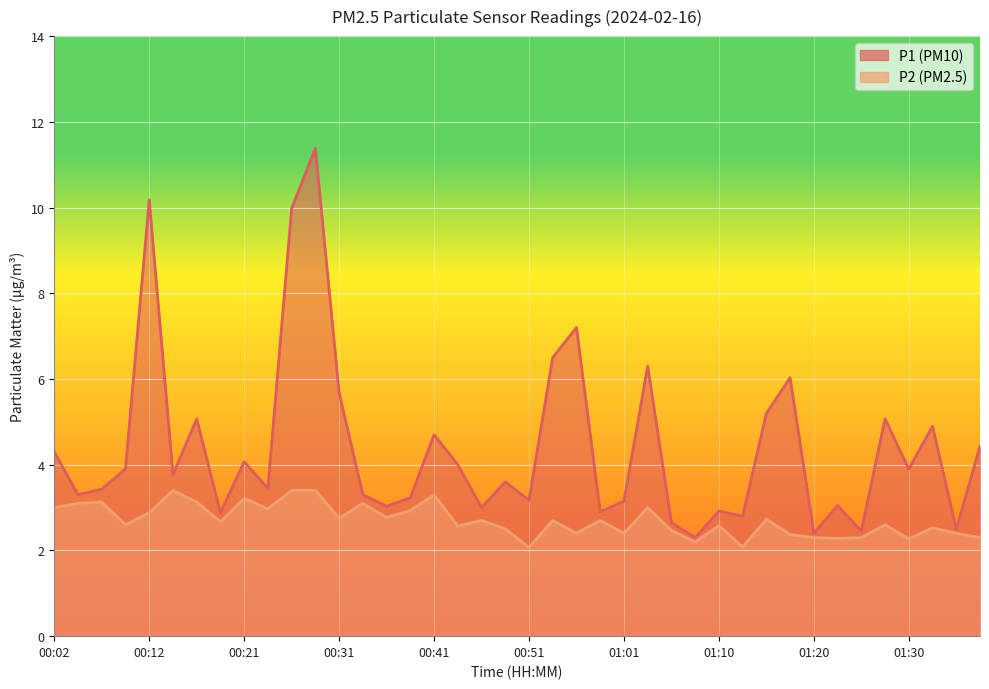

Rank the series at 00:02 from lowest to highest value.

P2, P1